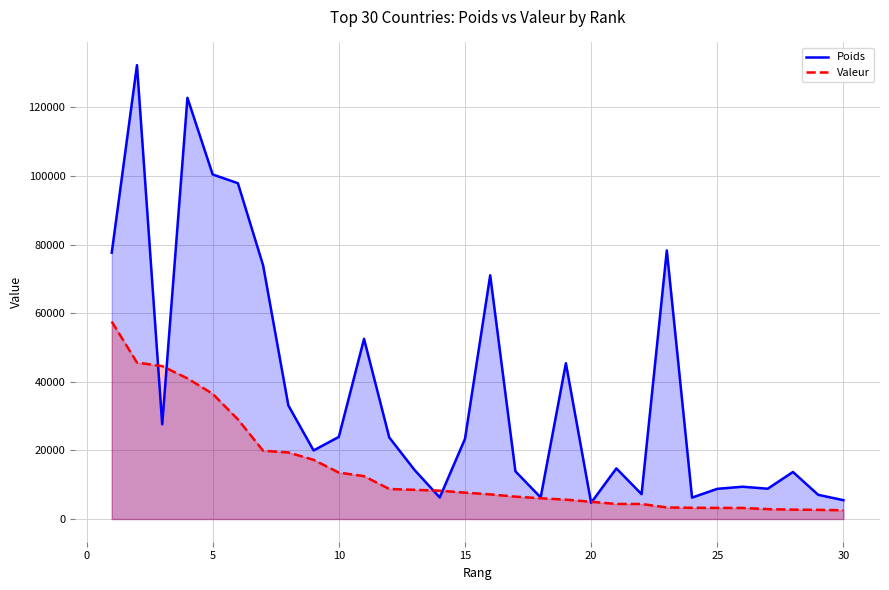

What is the lowest value of the Poids series?

4740.5